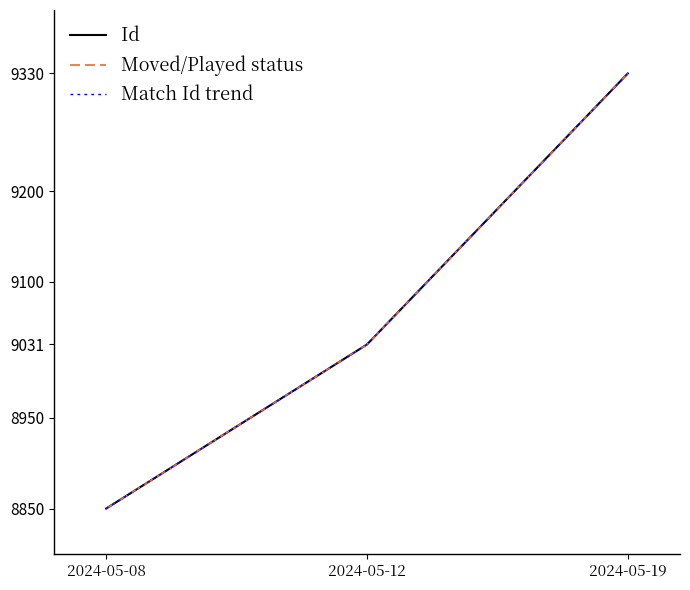

Is this an area chart (filled region under the line)?

No